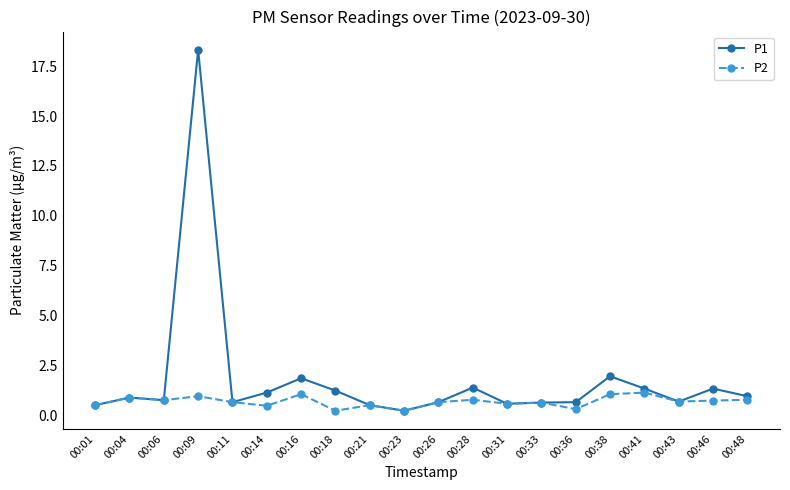

Which series has the widest spread of values?

P1